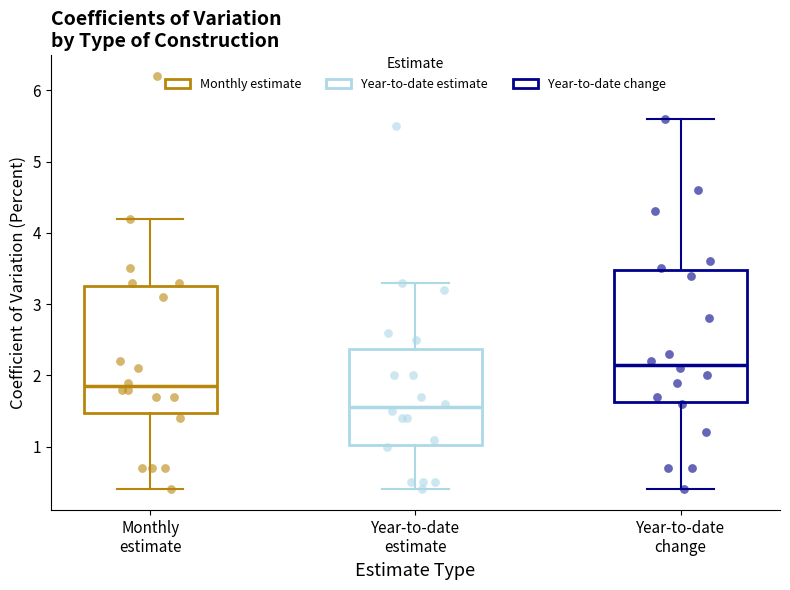

Where is the lower edge of the box for Year-to-date change on the y-axis? The values are not printed on the chart, so give them approximately, as read against the axis.

1.6